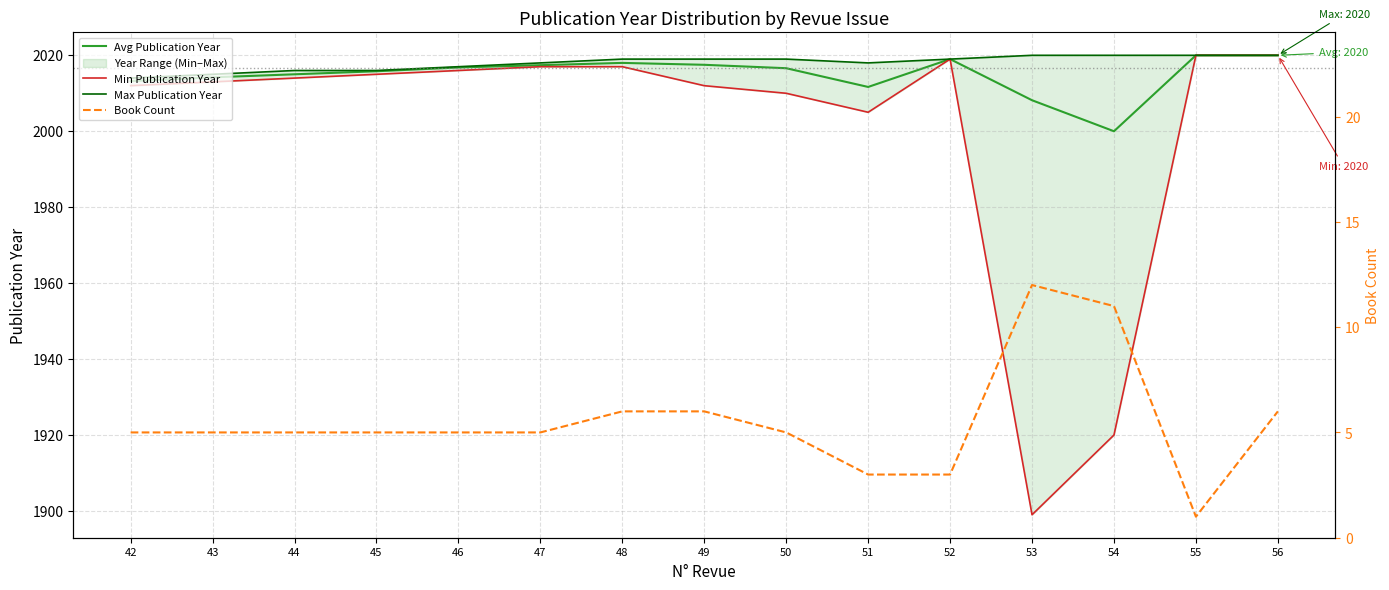

How many interior local peaks does the Avg Publication Year series have?

2